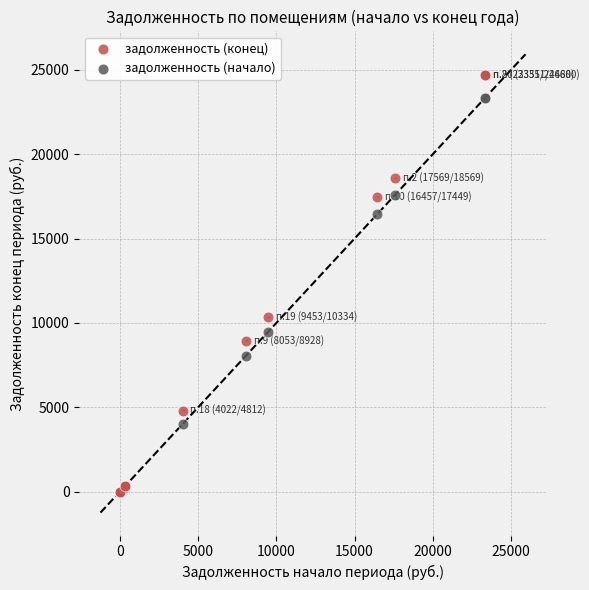

Which series has the largest Y range (max minus min)?

задолженность (конец)